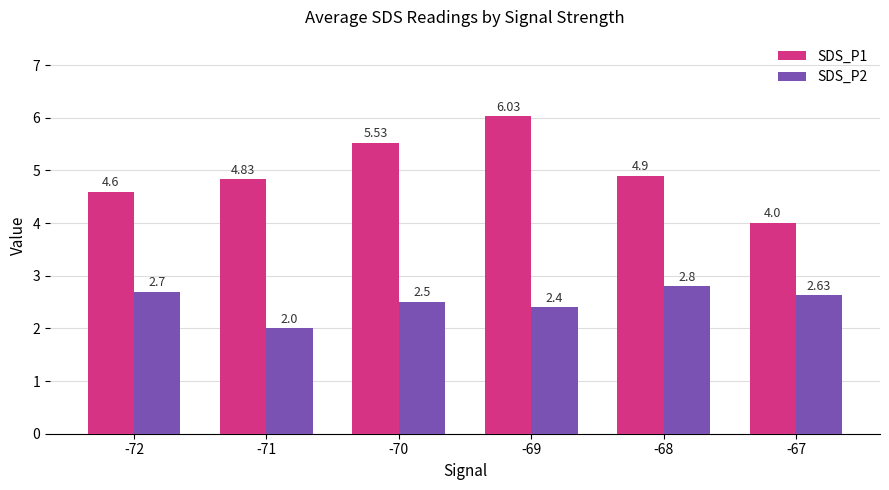

Is it true that SDS_P1 equals 3.0 at -68?

False